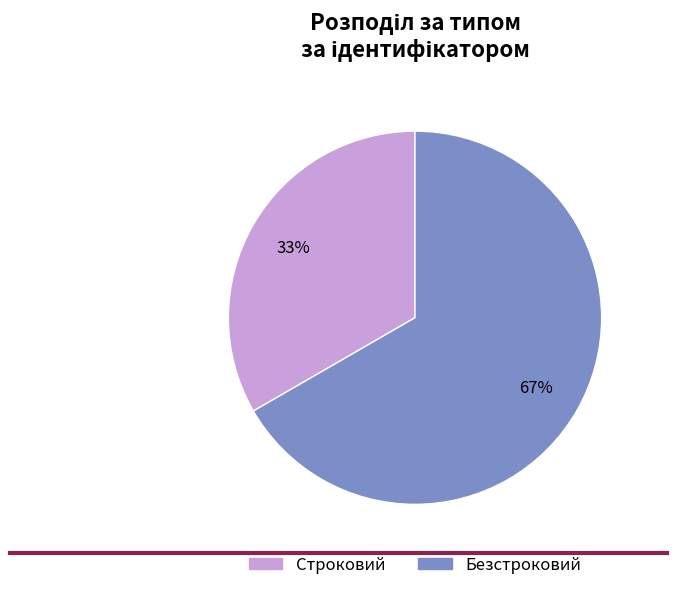

To the nearest percent, what is the combined percentage of Безстроковий and Строковий?

100%